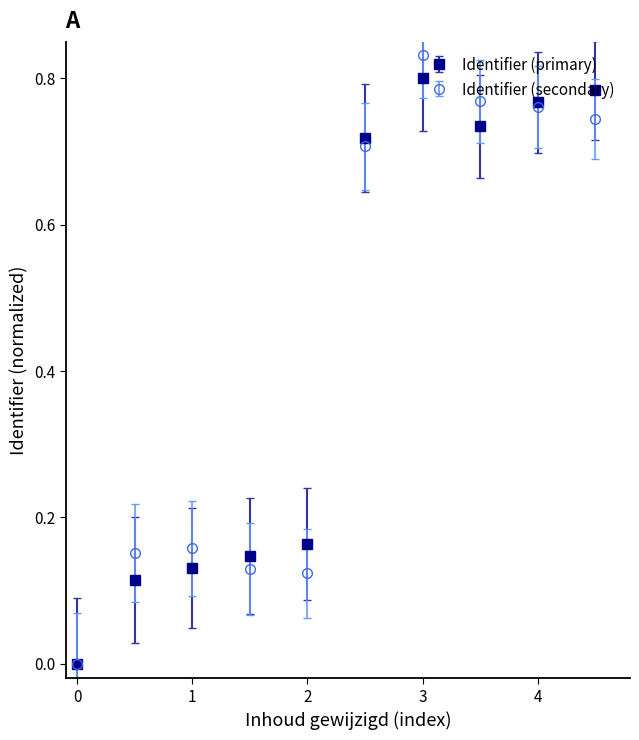

How many lines are shown in the chart?

2